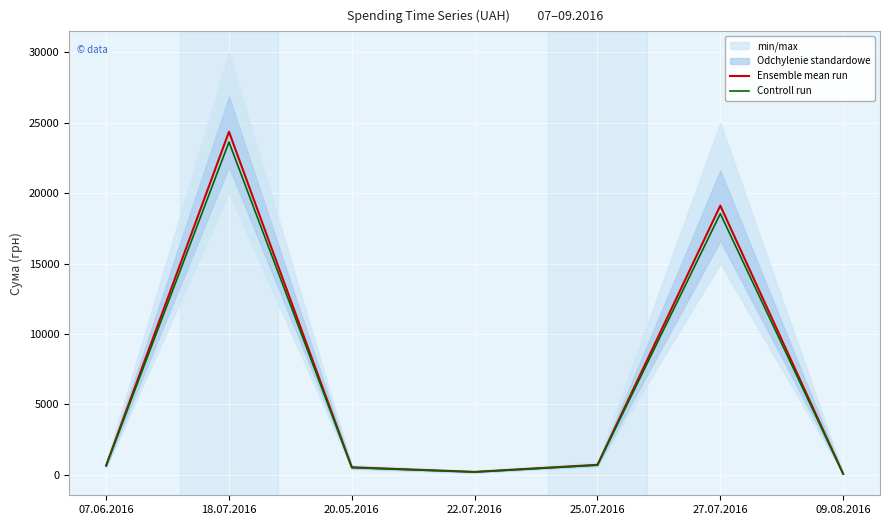

Reading left to right, what are all the values shown in this chart?

Ensemble mean run: 07.06.2016=670.0	18.07.2016=24369.0	20.05.2016=537.0	22.07.2016=212.6	25.07.2016=715.0	27.07.2016=19123.0	09.08.2016=77.4
Controll run: 07.06.2016=649.9	18.07.2016=23637.9	20.05.2016=520.9	22.07.2016=206.2	25.07.2016=693.5	27.07.2016=18549.3	09.08.2016=75.1